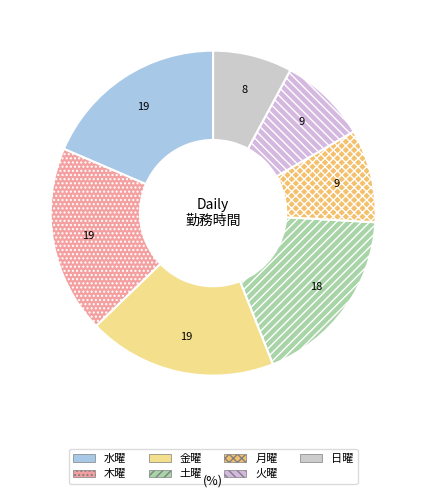

Does any single category account for the majority?

No